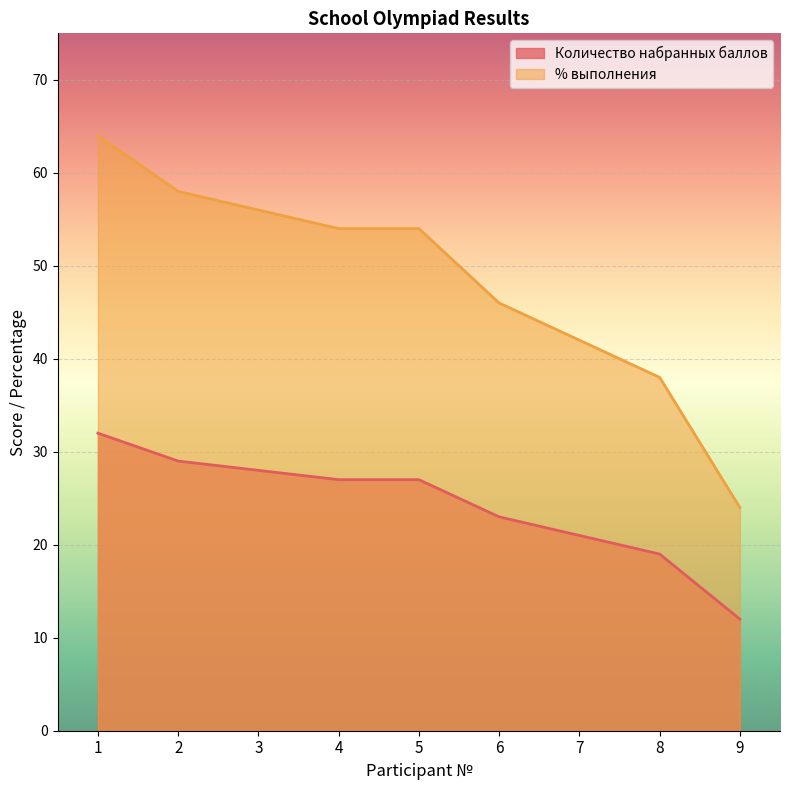

What is the value of the Количество набранных баллов point at the 5th from the left?

27